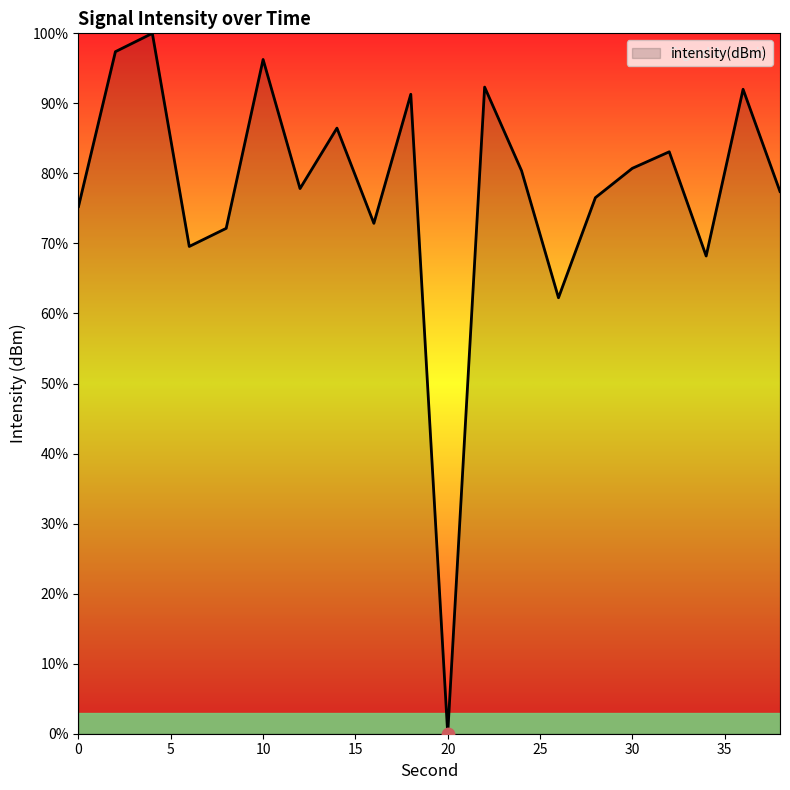

What is the difference between the maximum and minimum values?

100.0